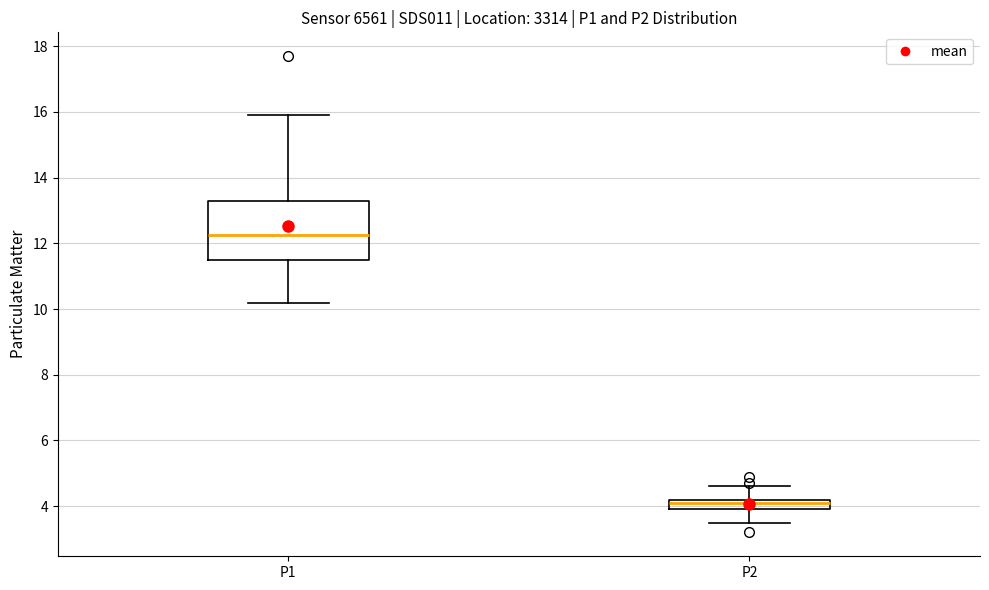

Reading left to right, read every box against the y-axis: the position of its median line, the range the box covers, and the ends of its whiskers. The values are not printed on the chart, so give them approximately, as read against the axis.

P1: median 12.2, box 11.6 to 13.4, whiskers 10.2 to 16.0
P2: median 4.2 (just below the box's upper edge), box 4.0 to 4.2, whiskers 3.6 to 4.6